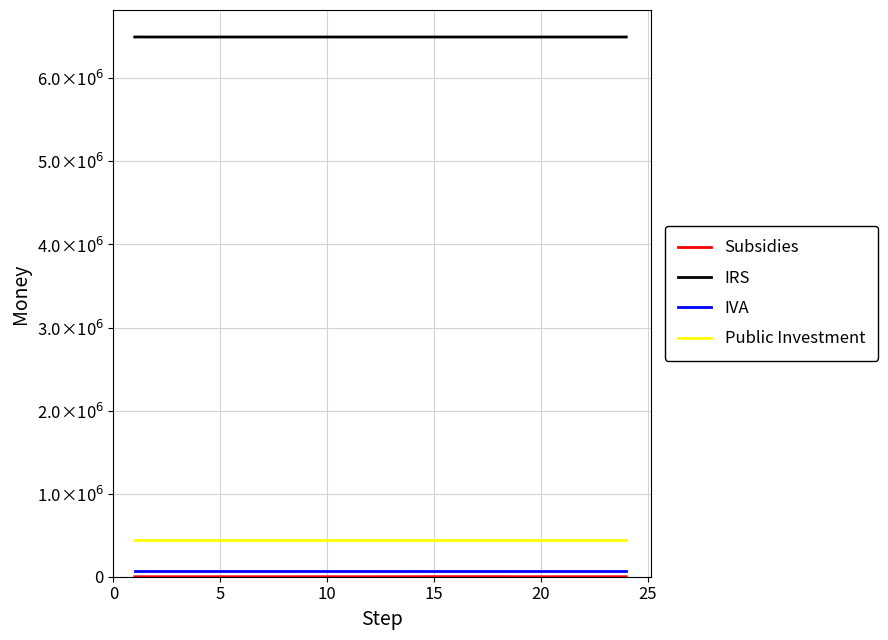

Does the chart display data point markers on the line(s)?

No